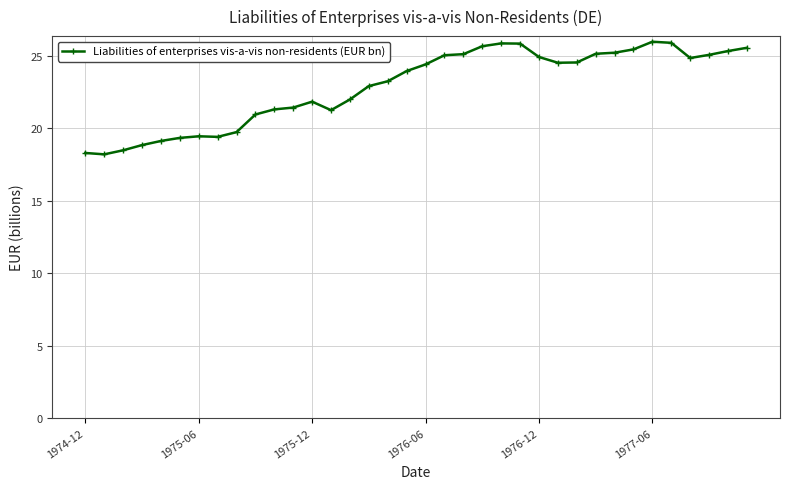

True or false: the data has more than 2 interior local peaks.

True